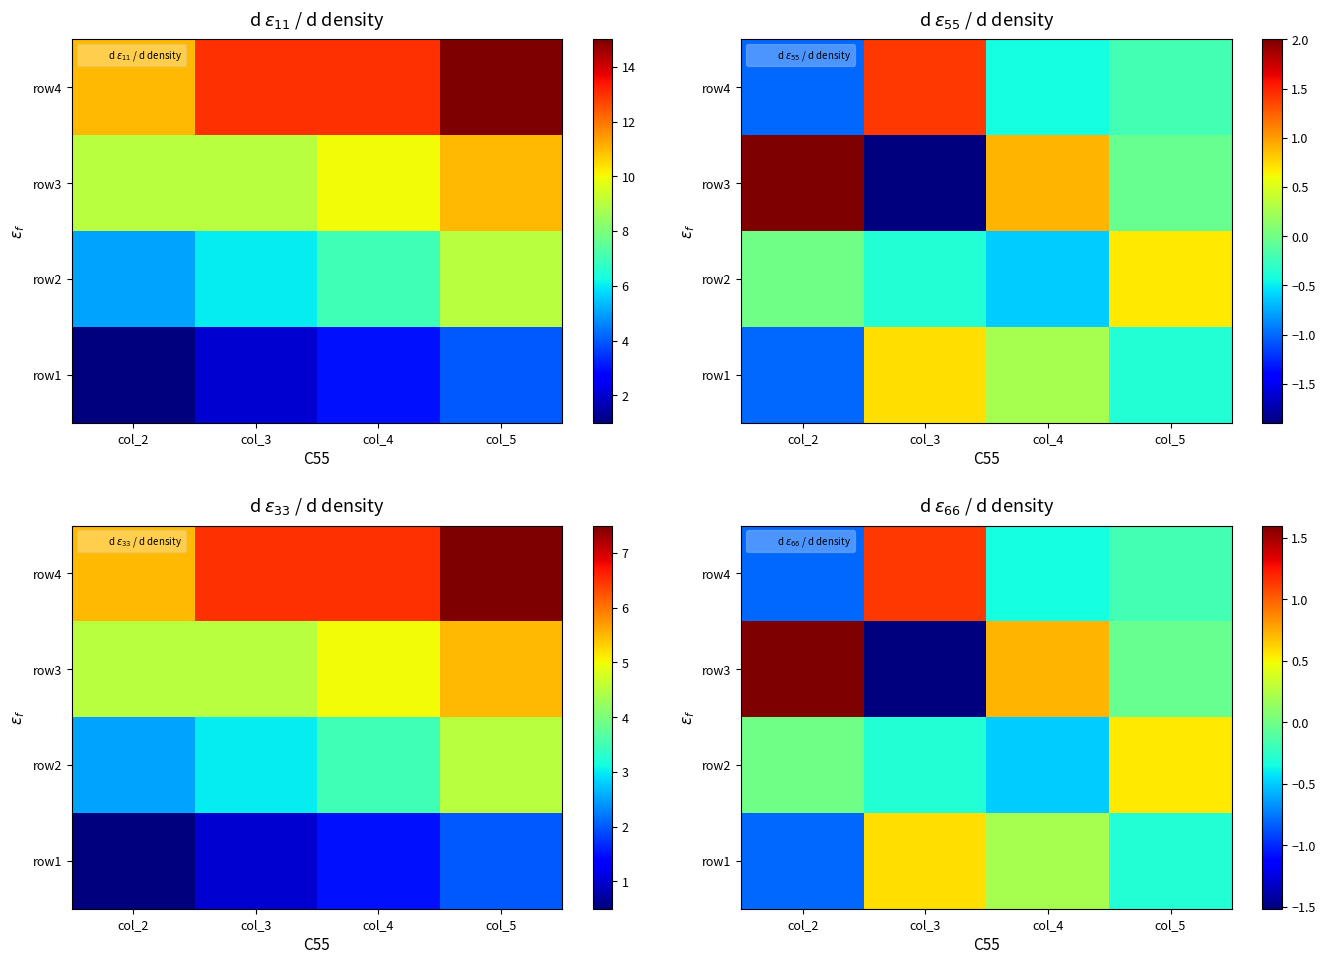

List the series in order of their peak value, highest first.

row3, row4, row1, row2